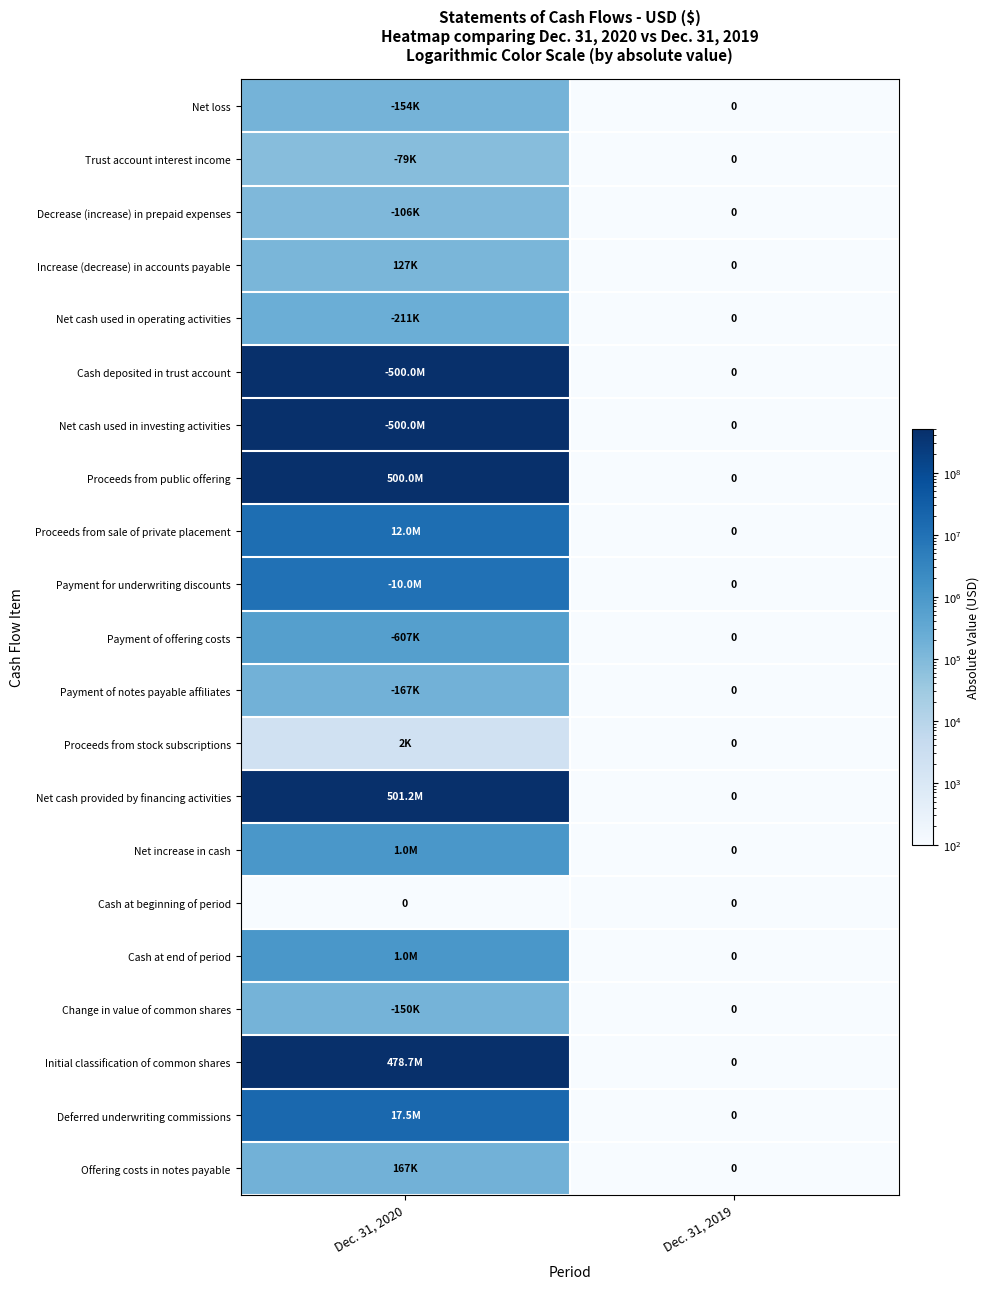

At how many categories does at least one series exceed 152785789?

1